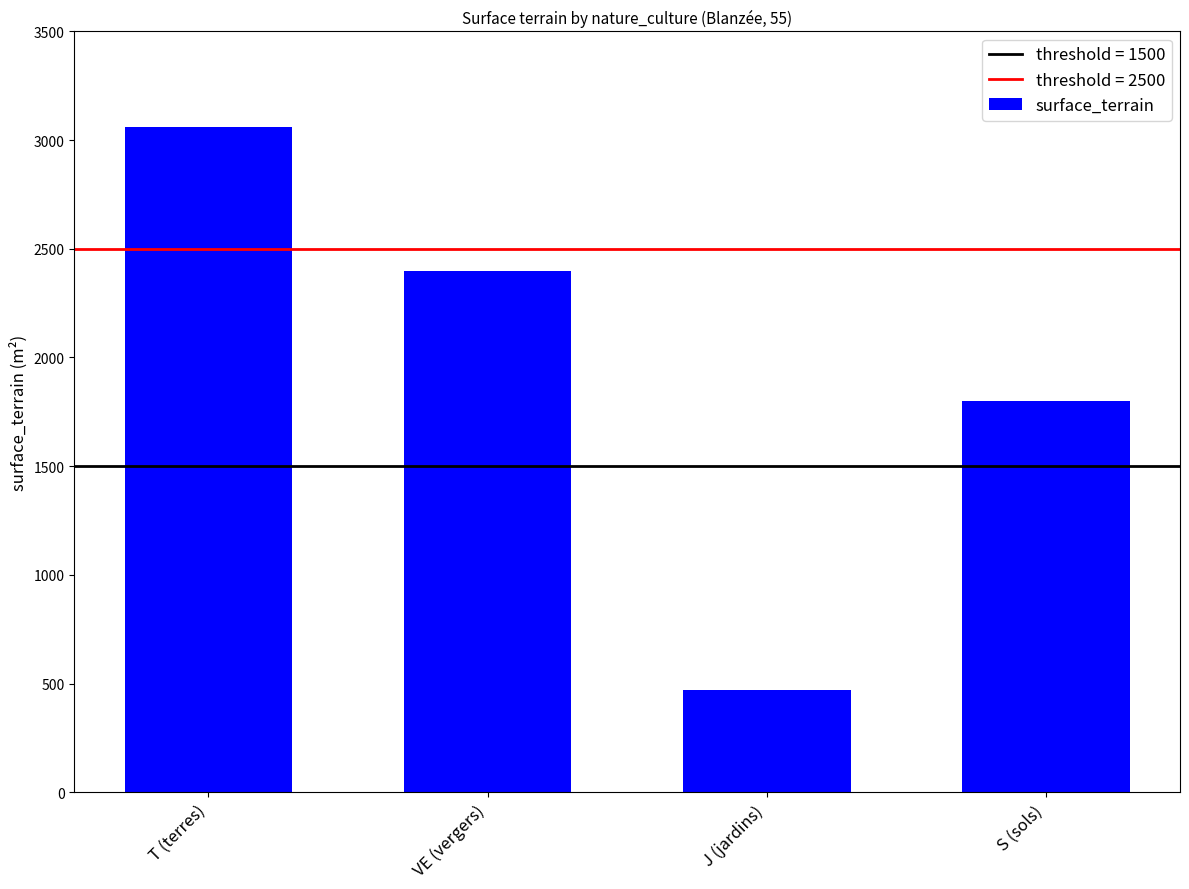

How many bars are there in total?

4